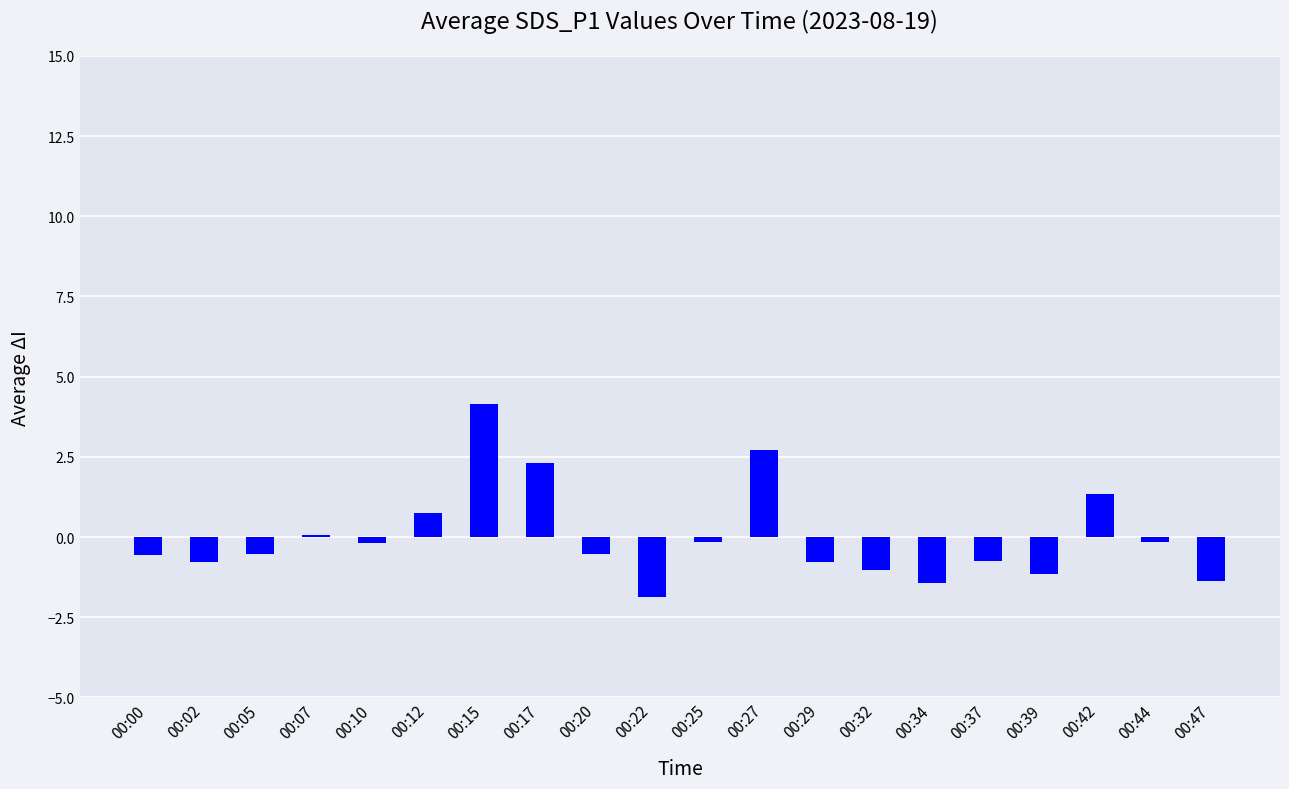

The value at 00:15 is 5.5. True or false?

False